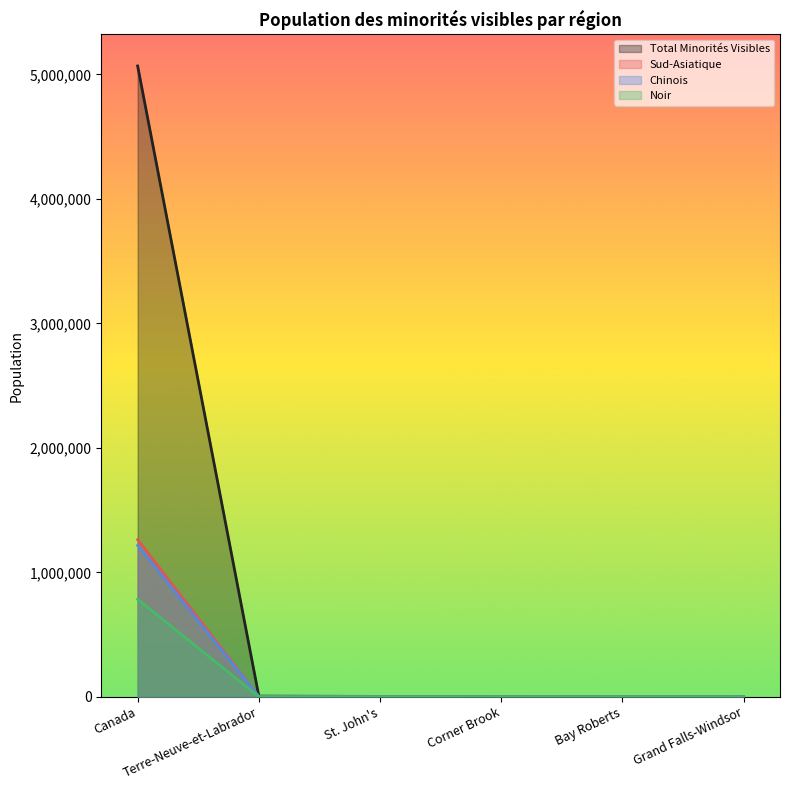

What is the sum of the Noir values at St. John's and Grand Falls-Windsor?

620